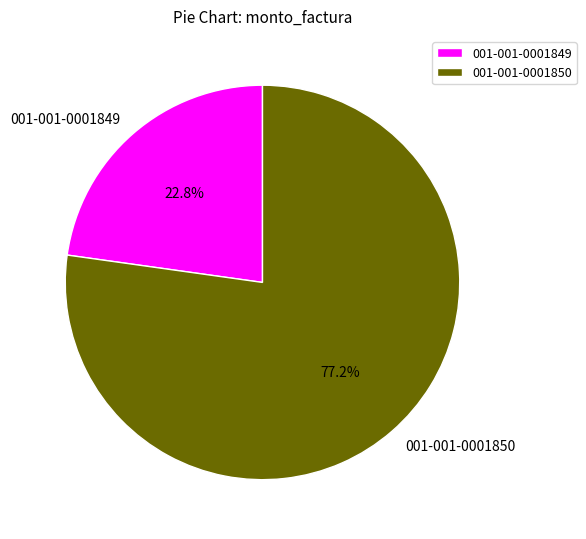

The 001-001-0001849 slice represents 23% of the pie. True or false?

True